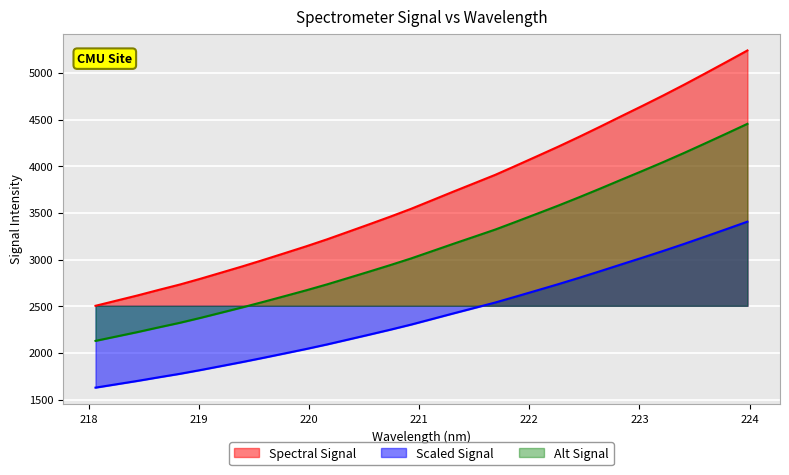

Rank the categories by value from highest to lowest.

223.9802, 223.7895, 223.5987, 223.408, 223.2172, 223.0264, 222.8355, 222.6447, 222.4538, 222.263, 222.0721, 221.8812, 221.6902, 221.4993, 221.3083, 221.1174, 220.9264, 220.7354, 220.5444, 220.3533, 220.1623, 219.9712, 219.7801, 219.589, 219.3979, 219.2067, 219.0156, 218.8244, 218.6332, 218.442, 218.2508, 218.0596